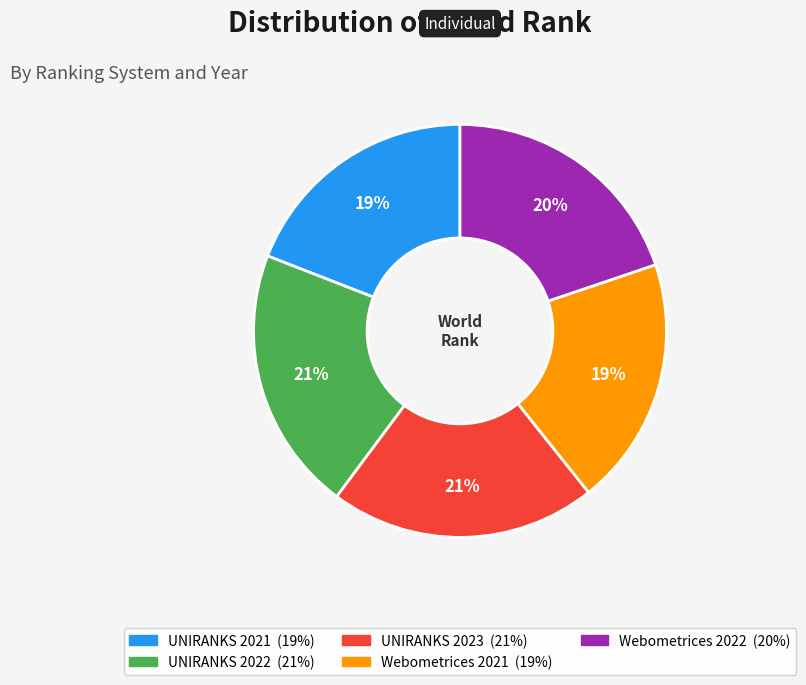

Do Webometrices 2021 and Webometrices 2022 together represent more than half of the pie?

No